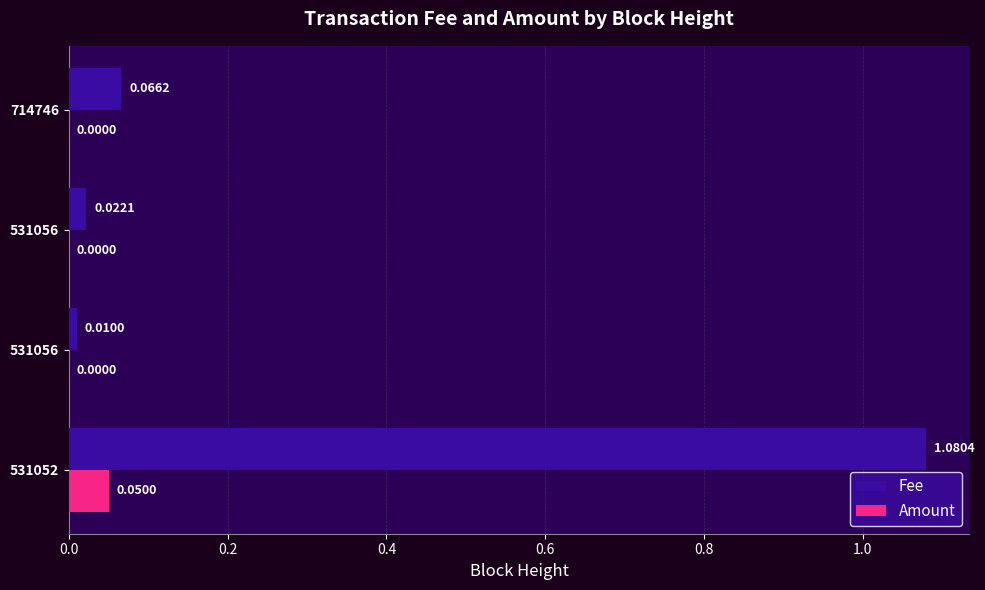

Reading right to left, list all the values displayed in this chart.

Fee: 0.1	0.0	0.0	1.1
Amount: 0.0	0.0	0.0	0.1